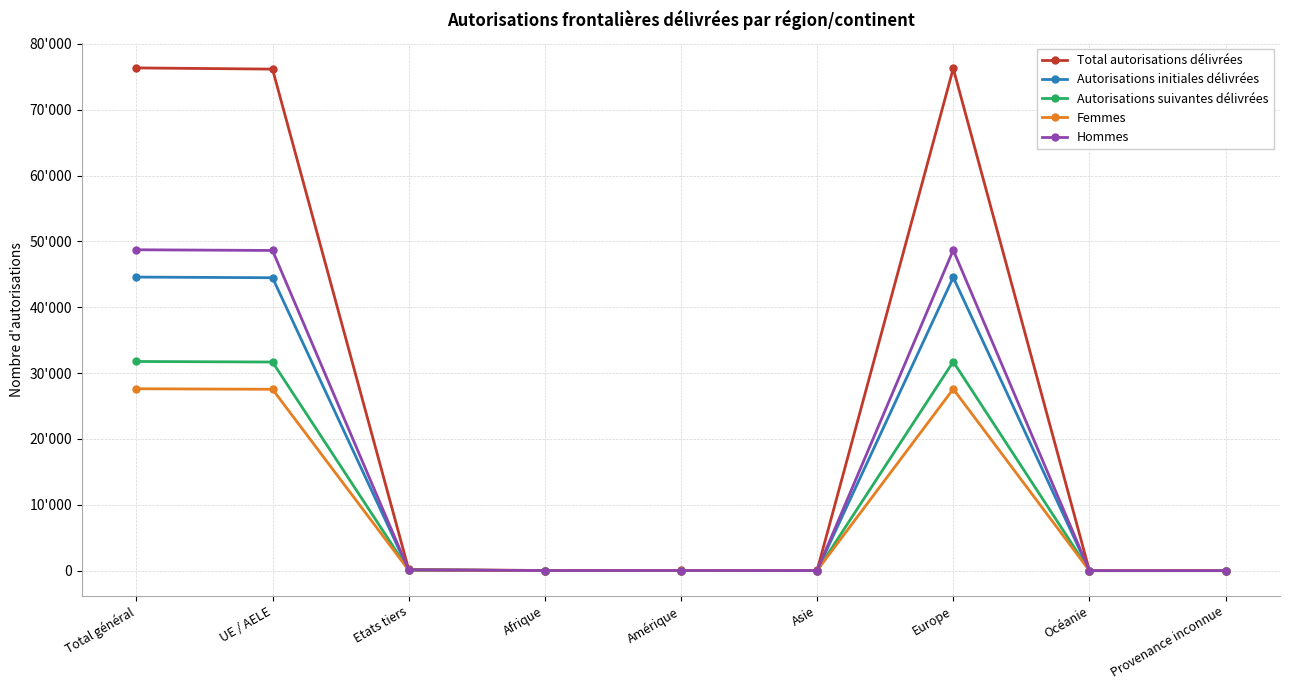

At which category does Autorisations initiales délivrées reach its first local valley?

Afrique